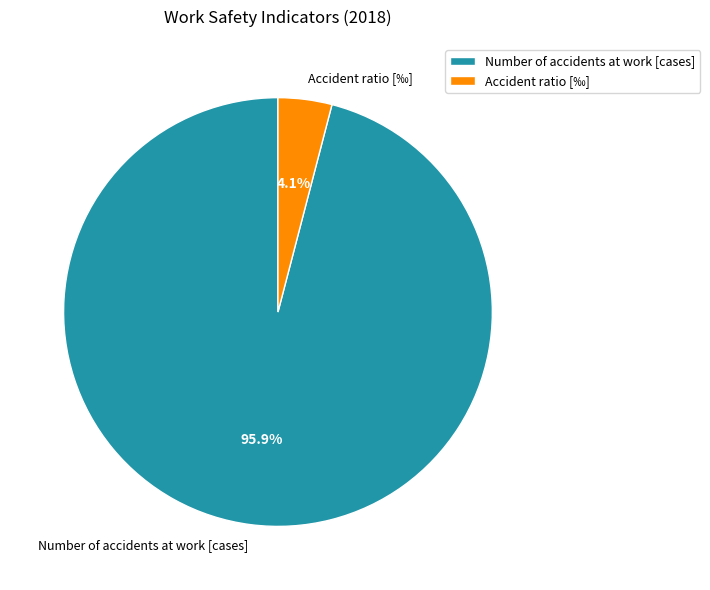

What is the largest slice in the pie chart?

Number of accidents at work [cases]